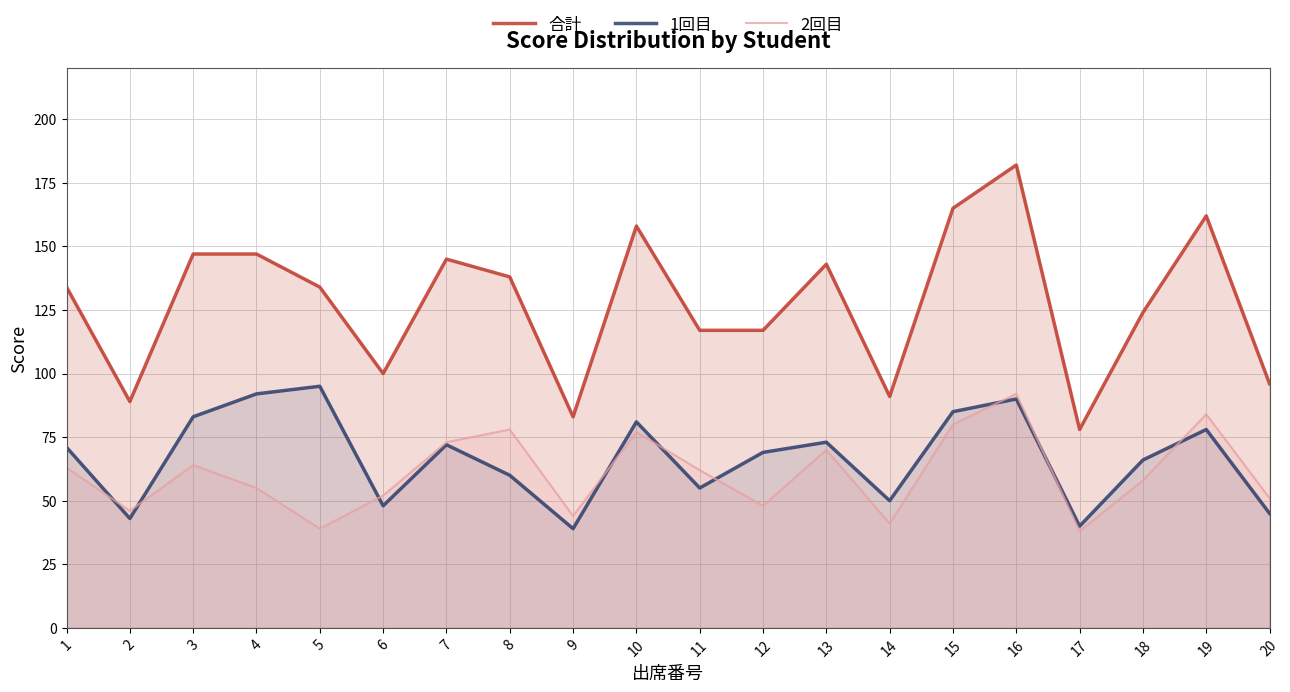

What is the difference between the second highest and minimum values in the 1回目 series?

53